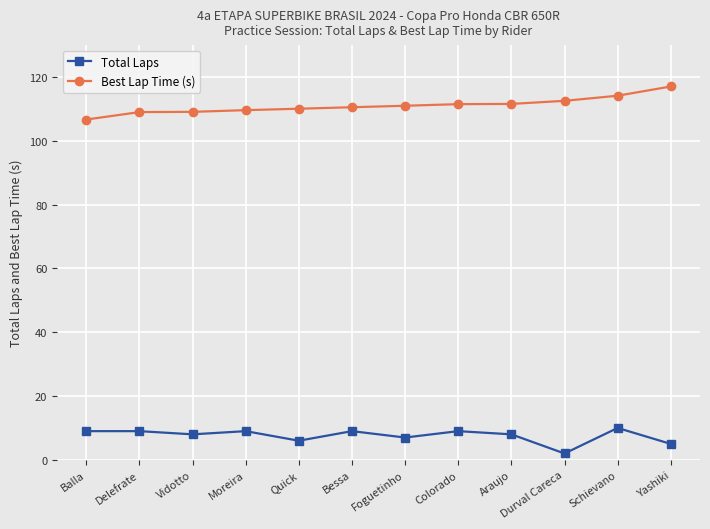

How many Total Laps values are between 7 and 9?

8